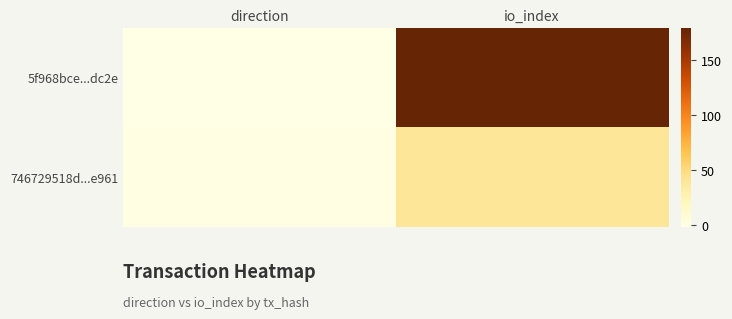

At how many categories does at least one series exceed 48?

1